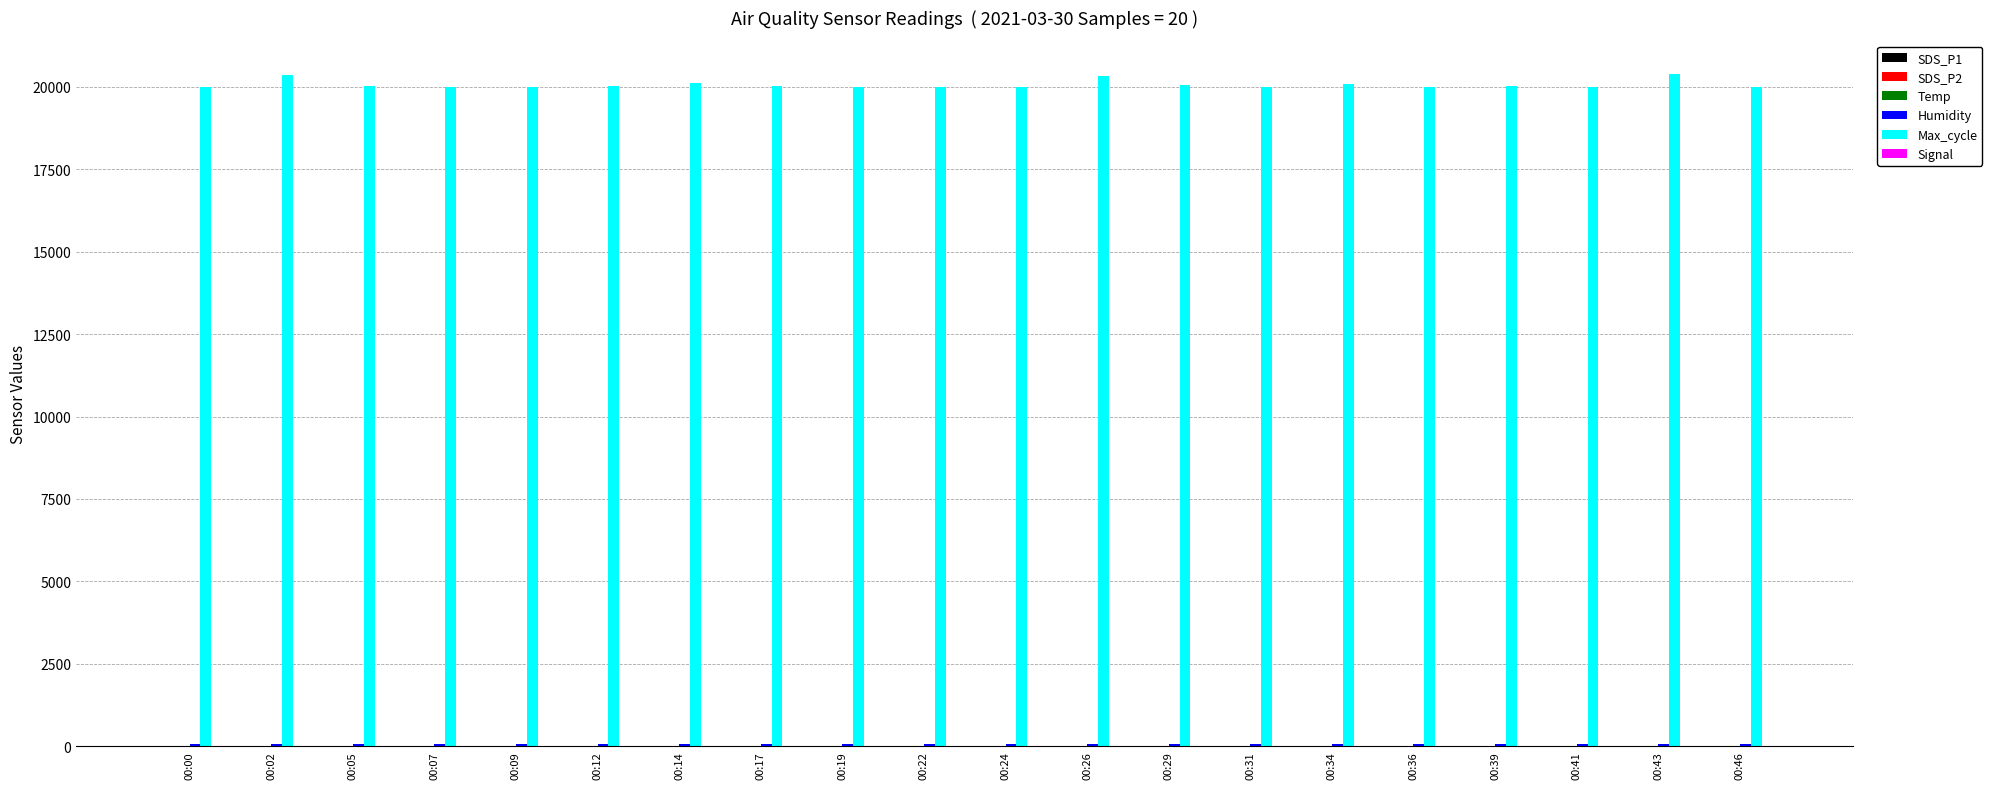

What is the greatest value displayed?

20386.0